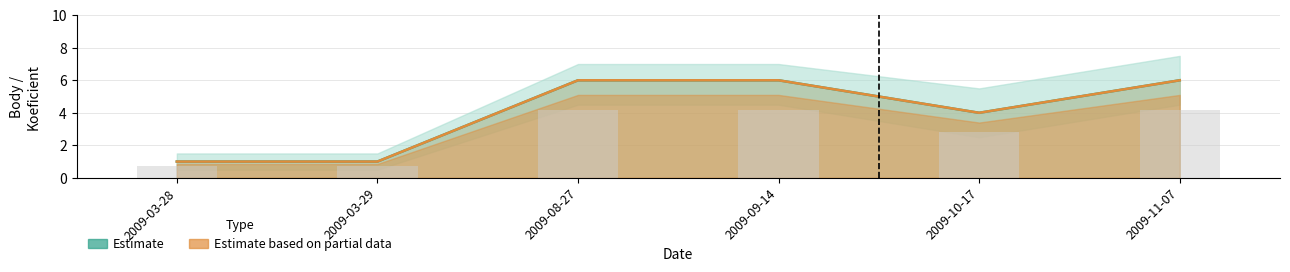

How many data points in Body are less than 6?

3